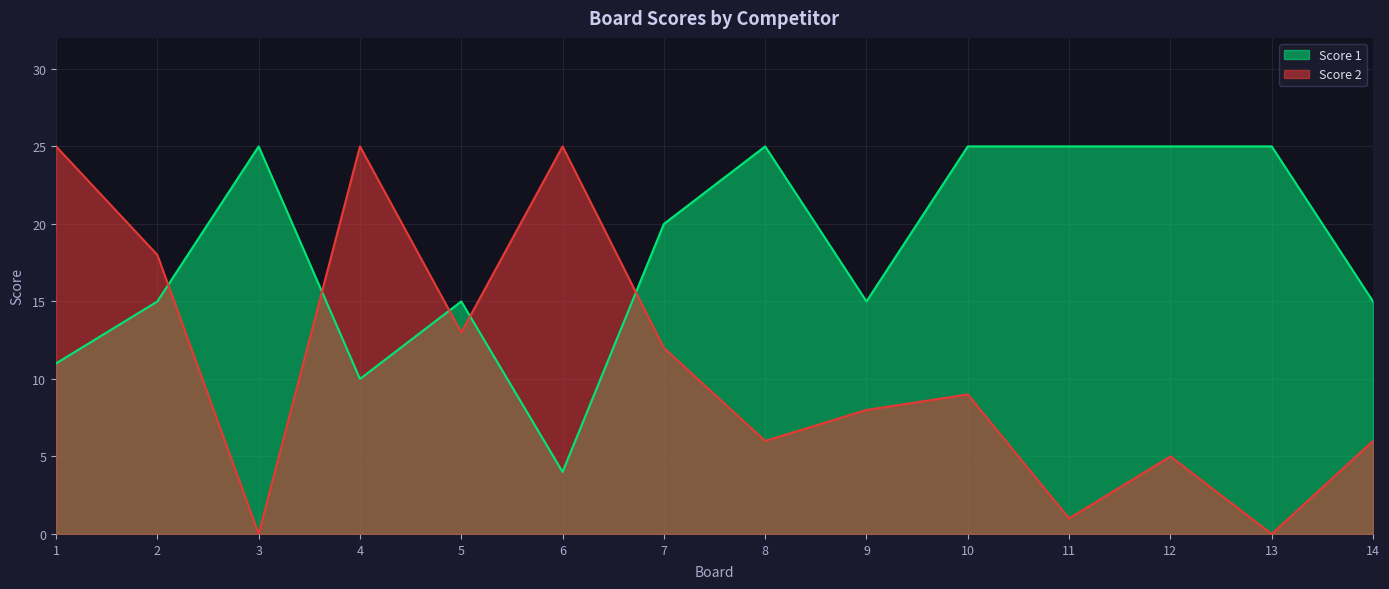

Between 14 and 10, which is larger?

10